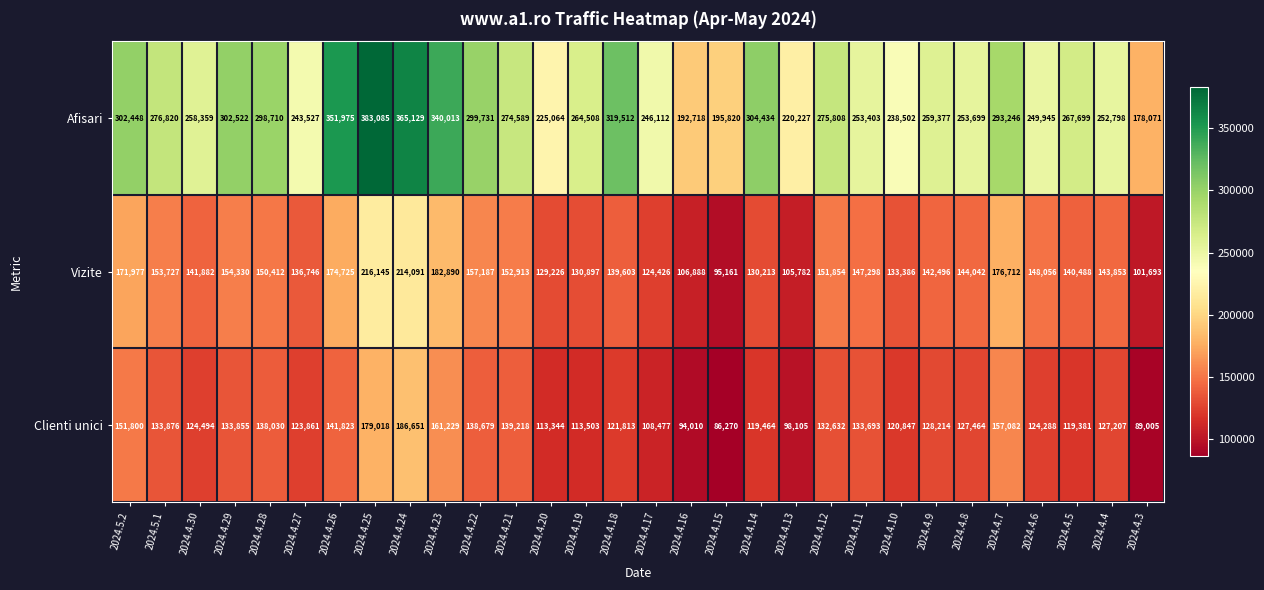

What is the approximate value of Vizite at 2024.4.26, to the nearest 100?

174700